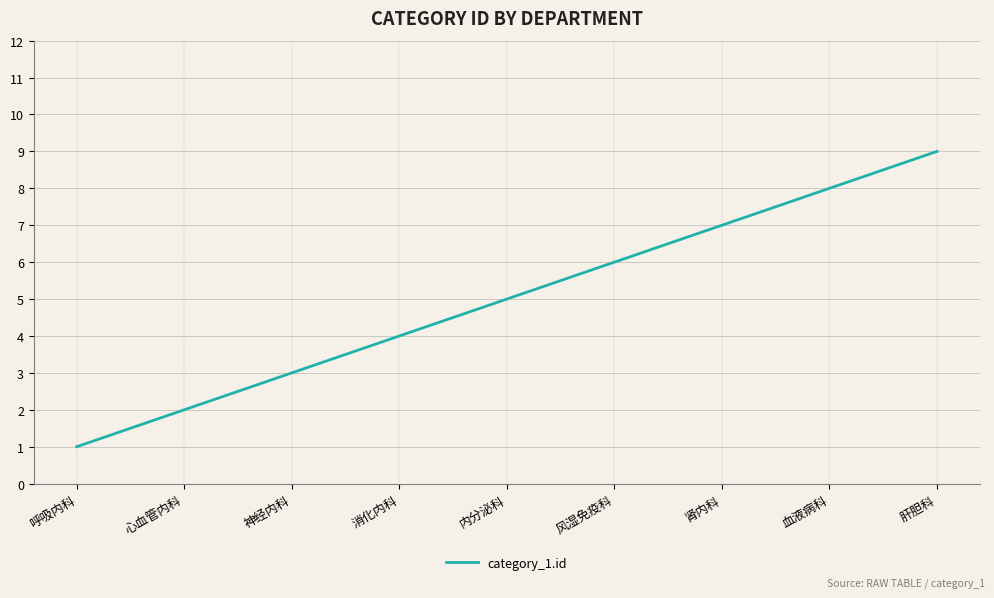

What is the difference between the maximum and minimum values?

8